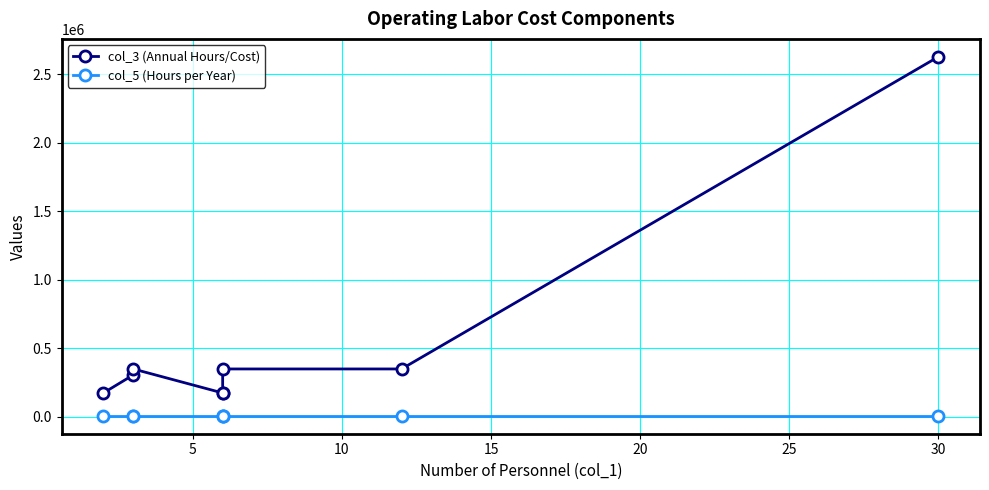

Which series has the widest spread of values?

col_3 (Annual Hours/Cost)